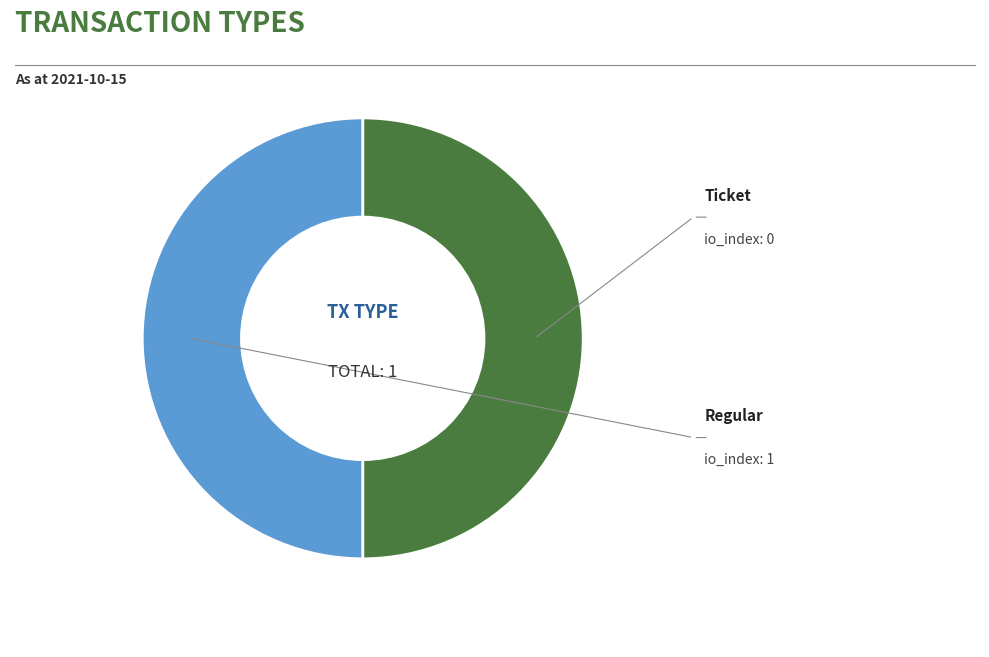

Count the number of slices in the pie.

2